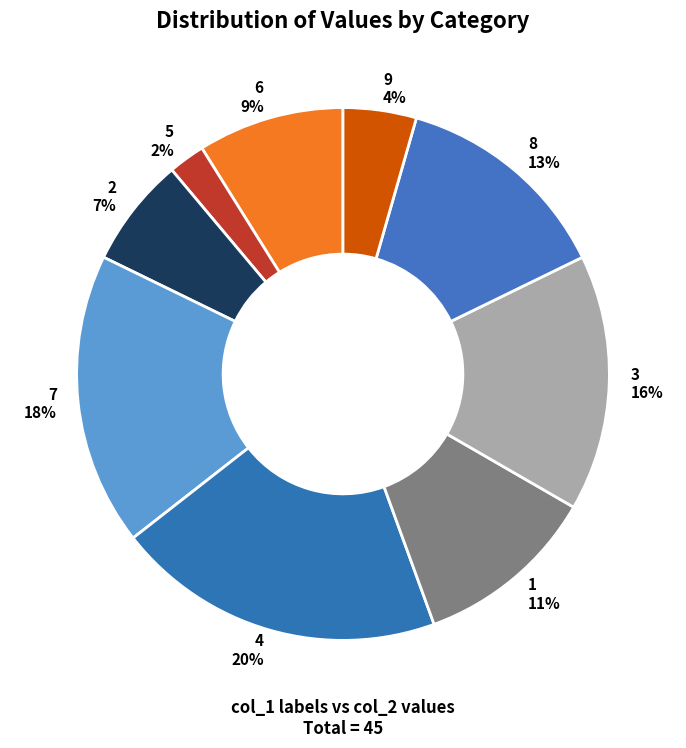

Is 9 the majority of the pie?

No